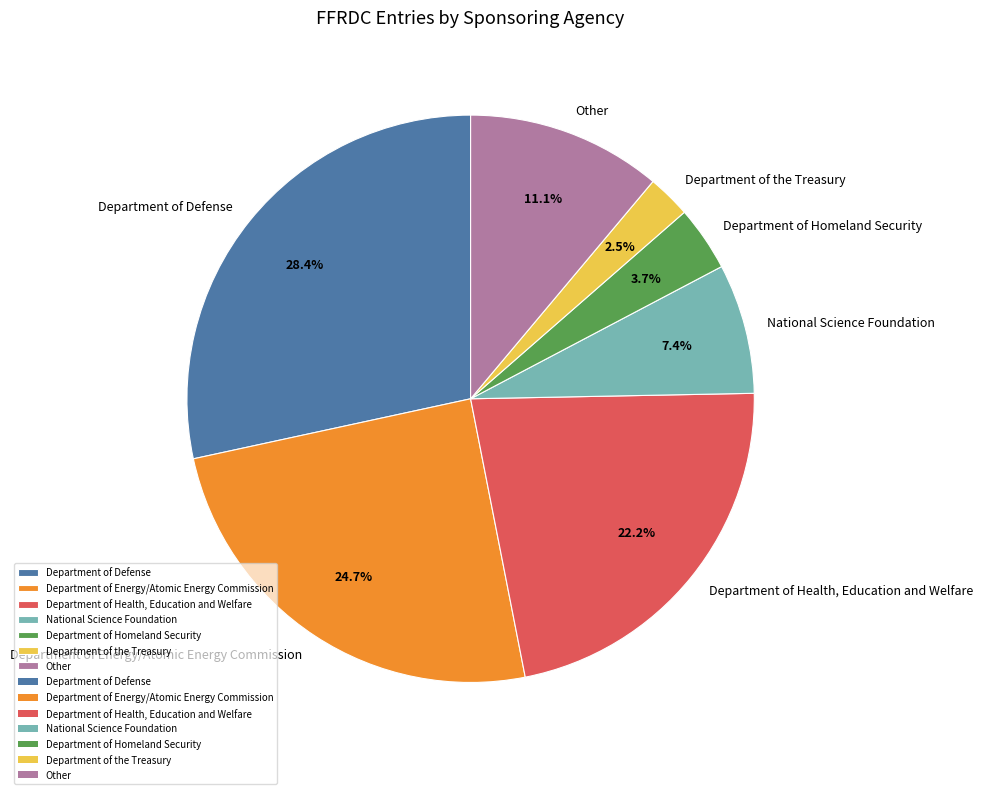

Is there any slice that represents more than half of the pie?

No